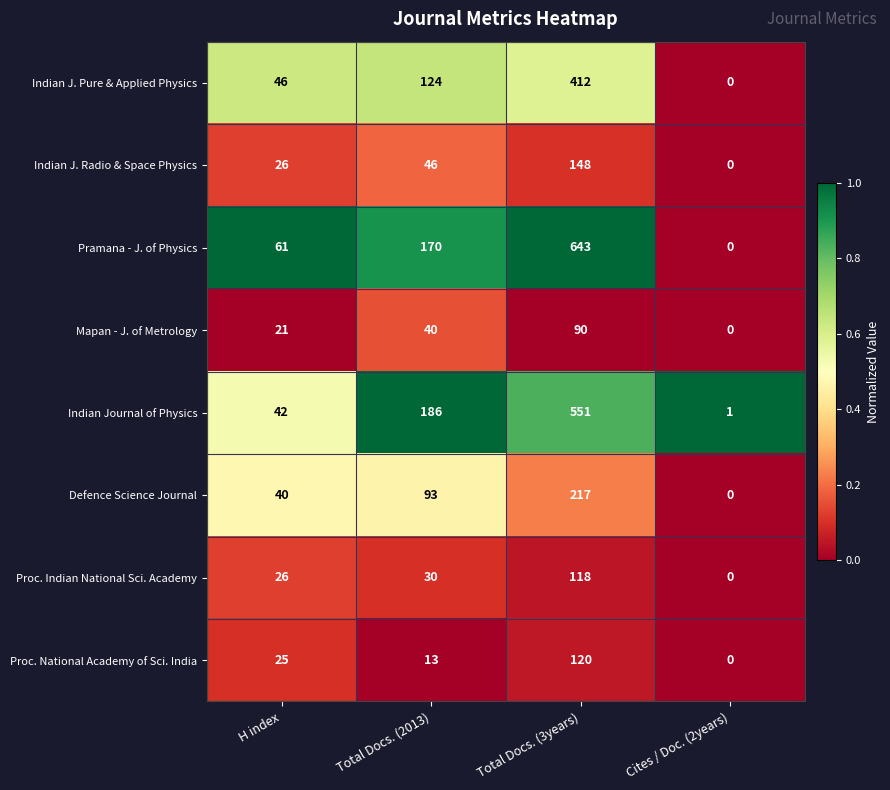

Is the value of Indian J. Pure & Applied Physics at Cites / Doc. (2years) greater than the value of Defence Science Journal at Total Docs. (2013)?

No